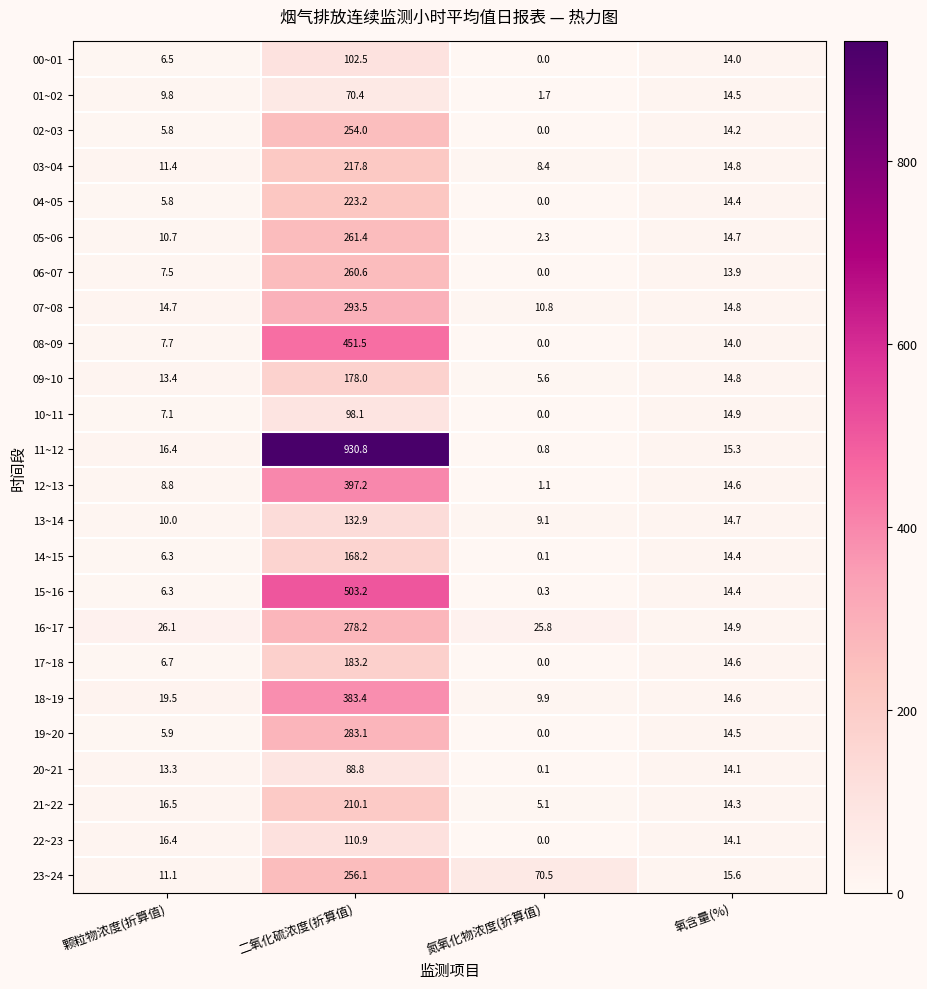

What is the sum of the 18~19 values at 氧含量(%) and 氮氧化物浓度(折算值)?

24.5